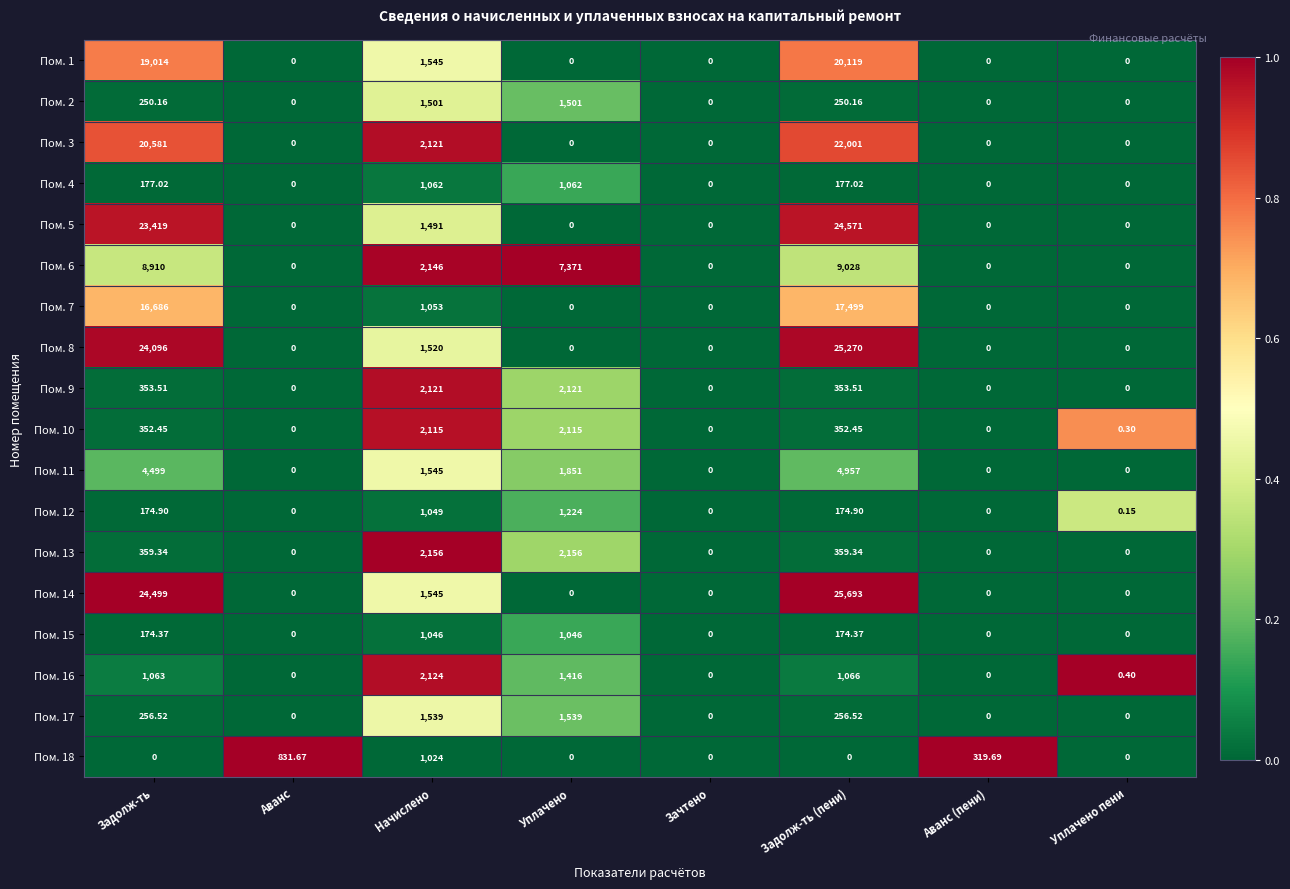

At which category is the sum across all series the highest?

Задолж-ть (пени)